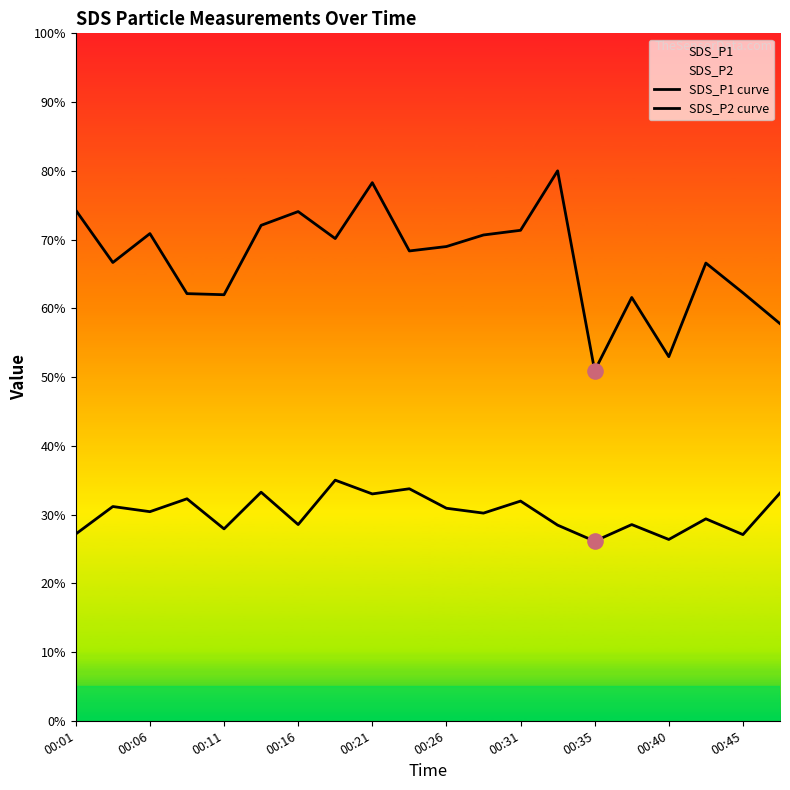

At how many categories does at least one series exceed 60?

17